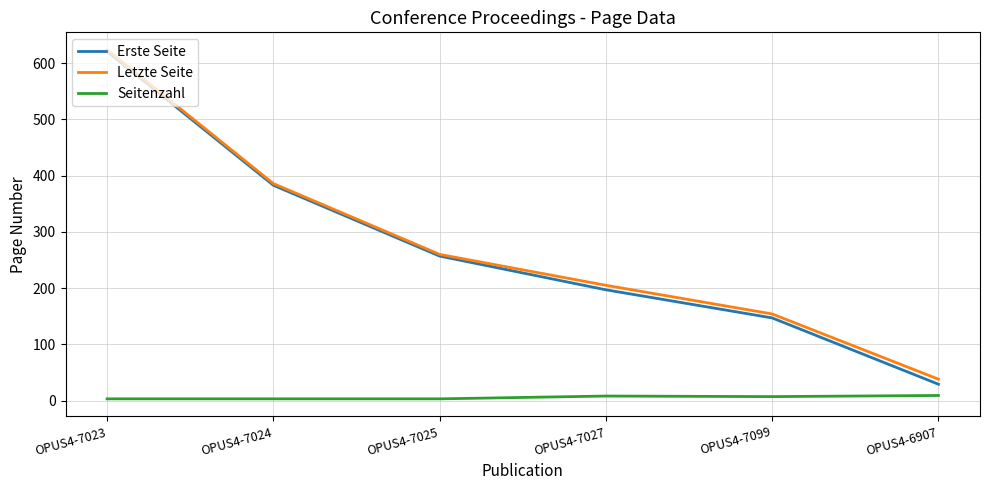

What is the spread (max minus min) of values at OPUS4-7027?

197